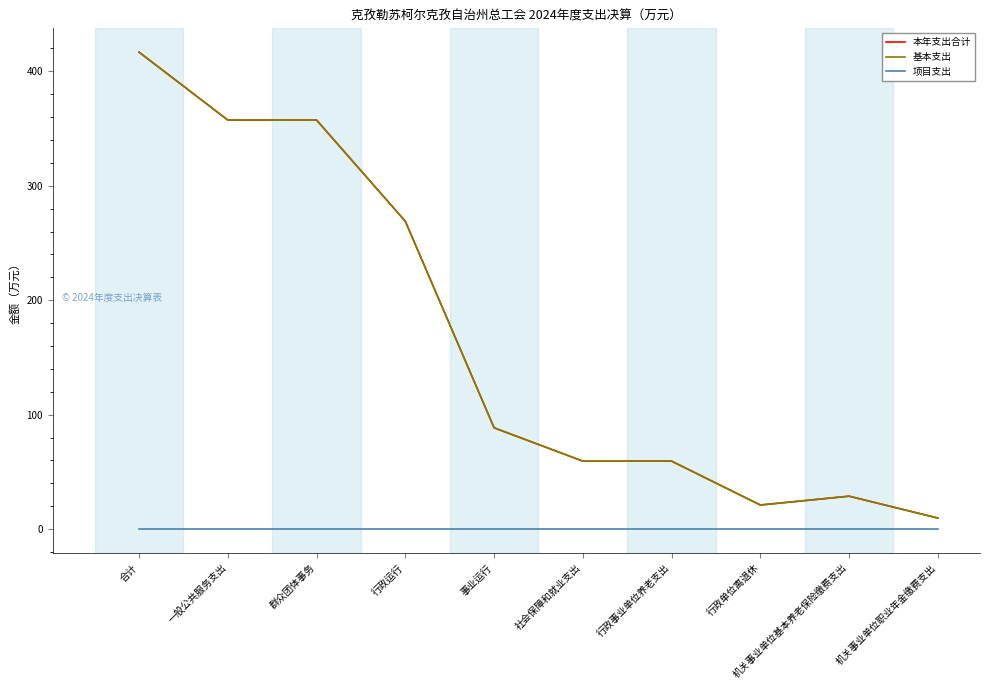

Does the chart display data point markers on the line(s)?

No